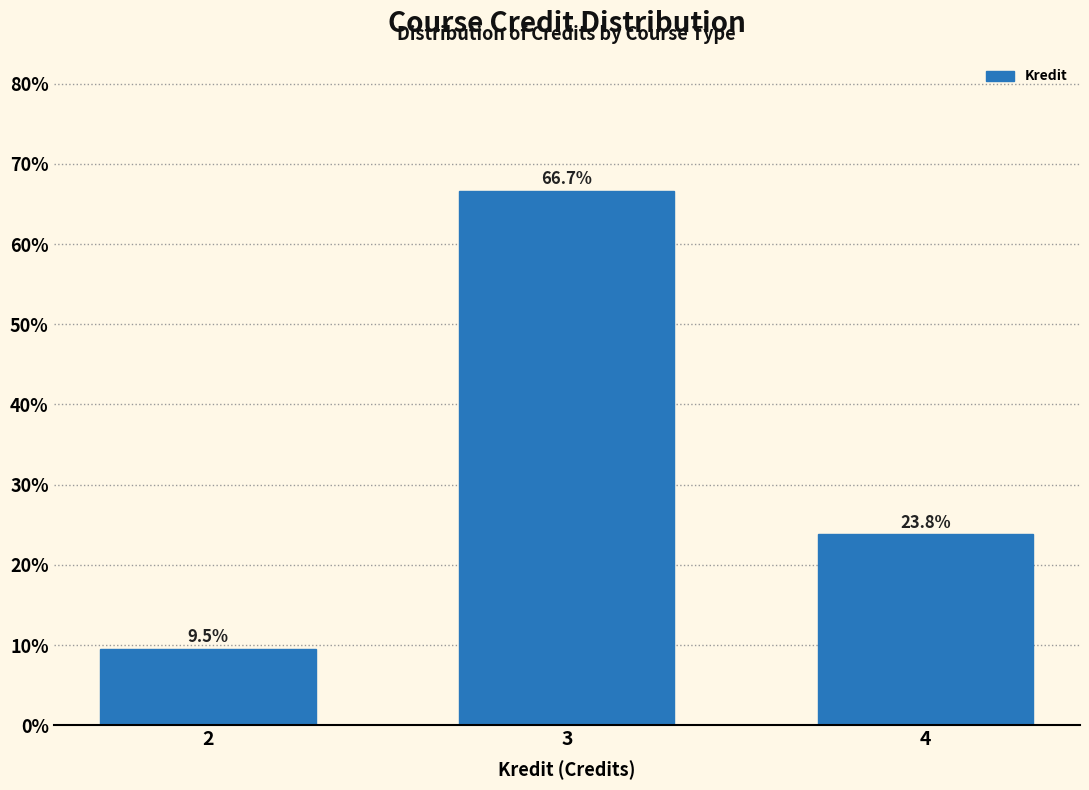

Reading left to right, what are all the values shown in this chart?

9.5	66.7	23.8